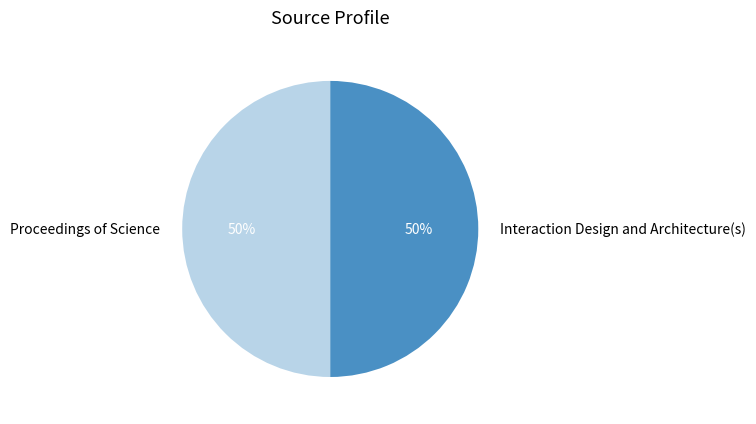

Approximately how many times larger is the value at Proceedings of Science compared to Interaction Design and Architecture(s)?

1.0